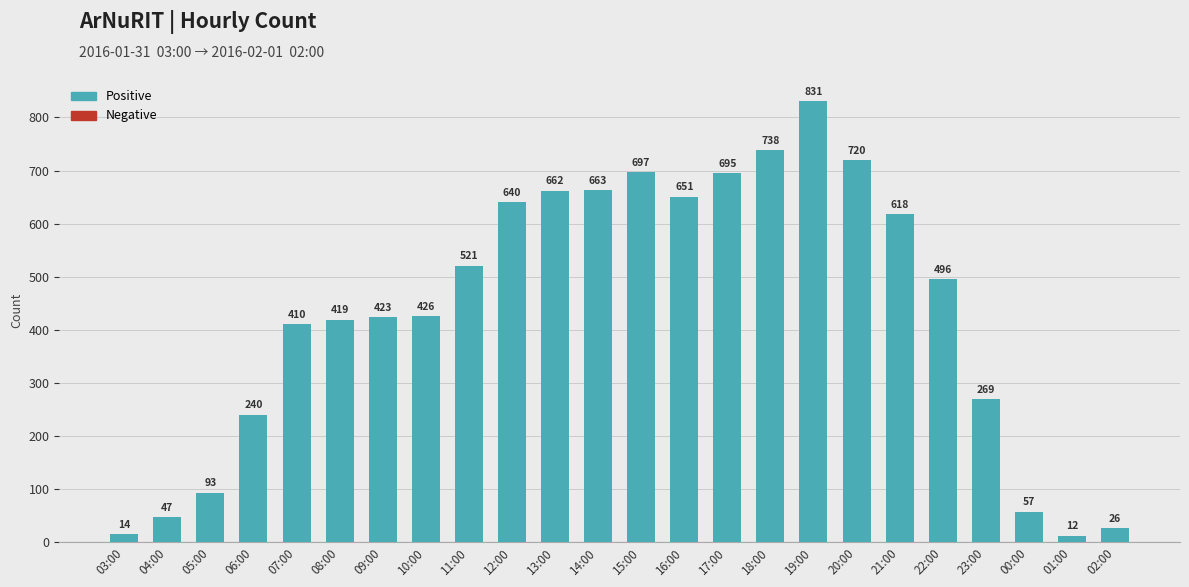

What position from the left is 13:00?

11